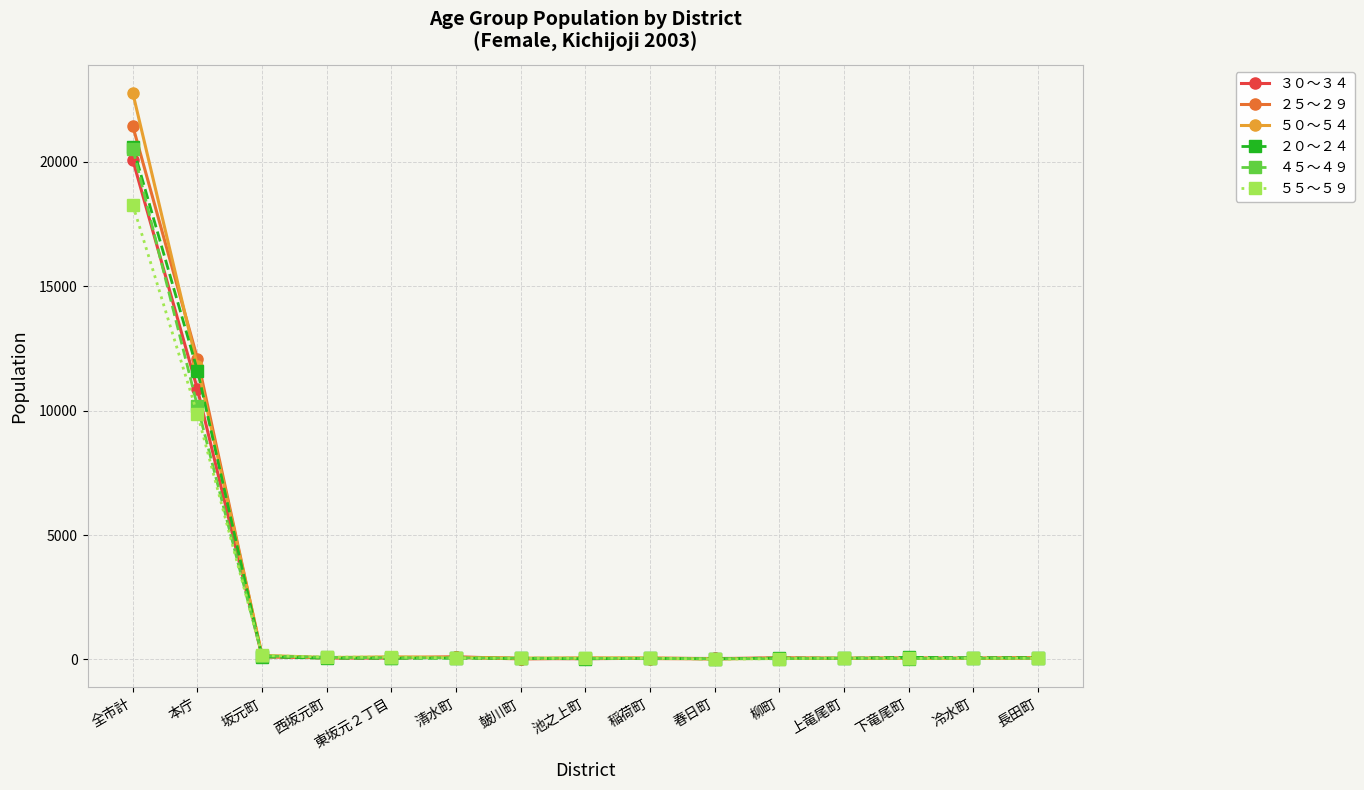

At which label does ５５～５９ reach its peak?

全市計